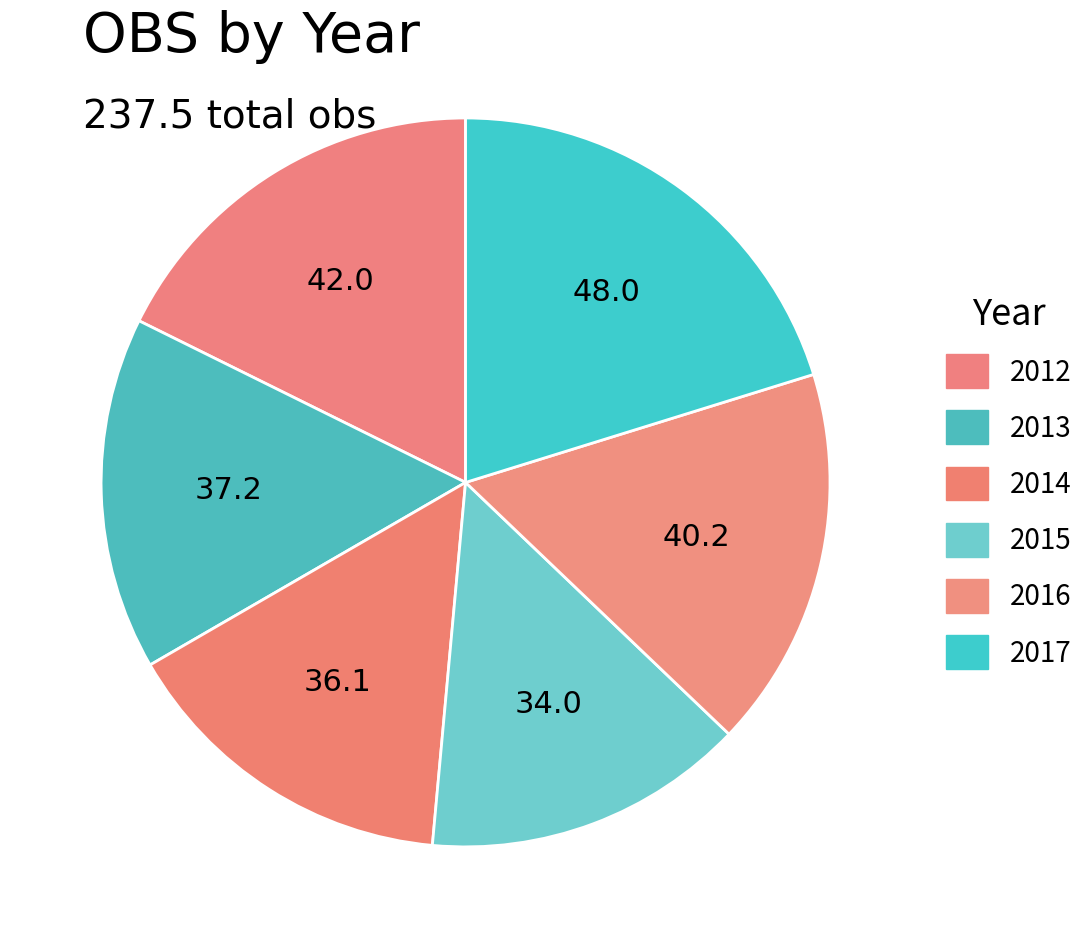

To the nearest percent, what percentage of the pie is 2016?

17%